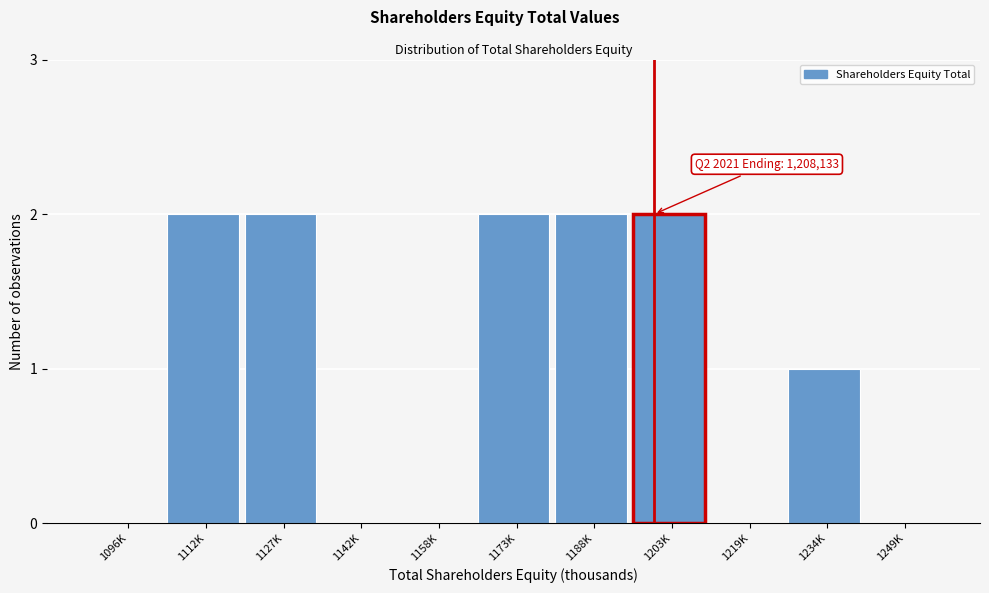

Reading left to right, transcribe all the data shown in this chart.

1096K=0	1112K=2	1127K=2	1142K=0	1158K=0	1173K=2	1188K=2	1203K=2	1219K=0	1234K=1	1249K=0